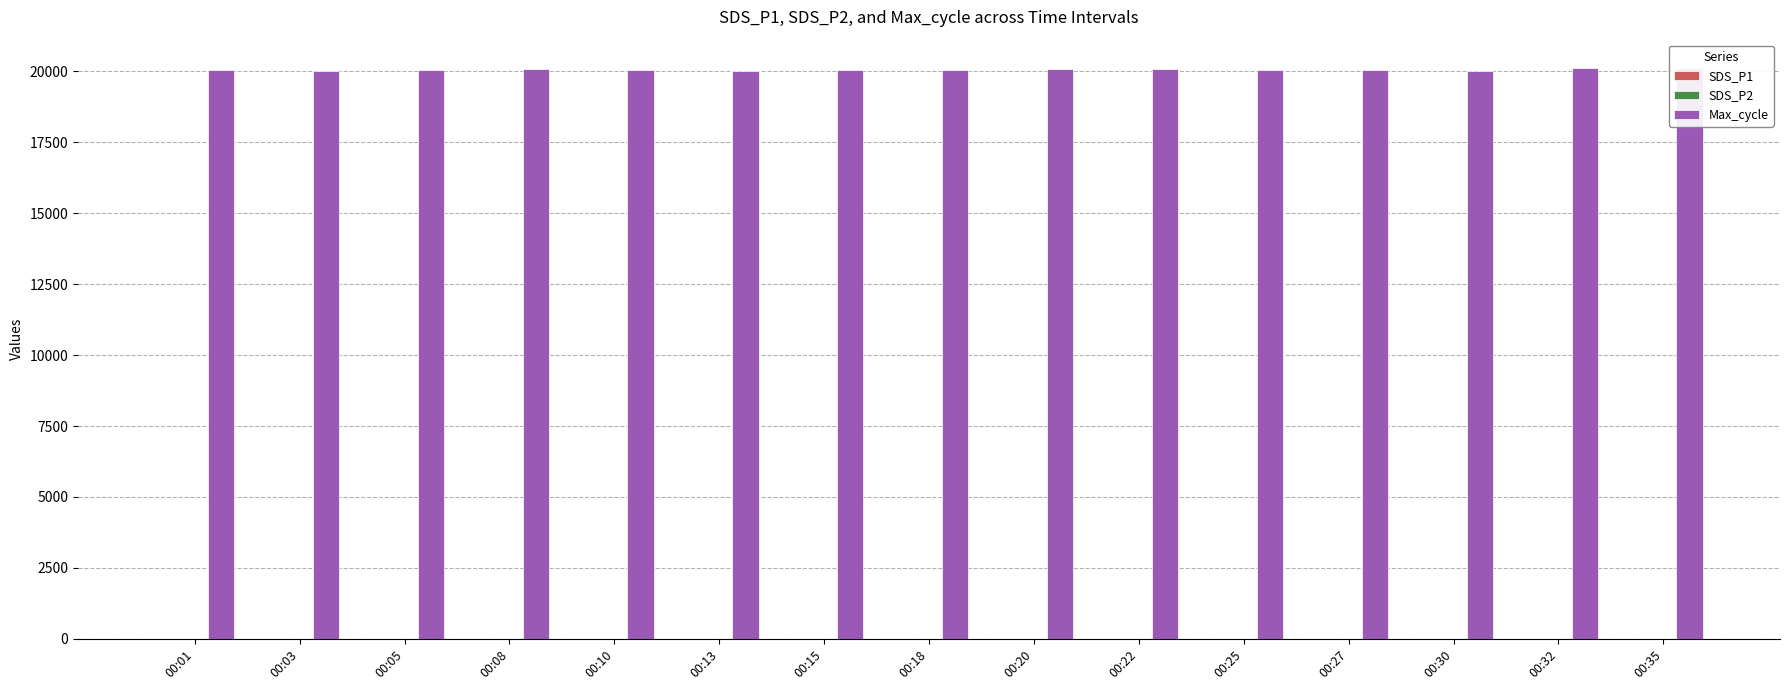

What is the minimum value for SDS_P1?

3.7